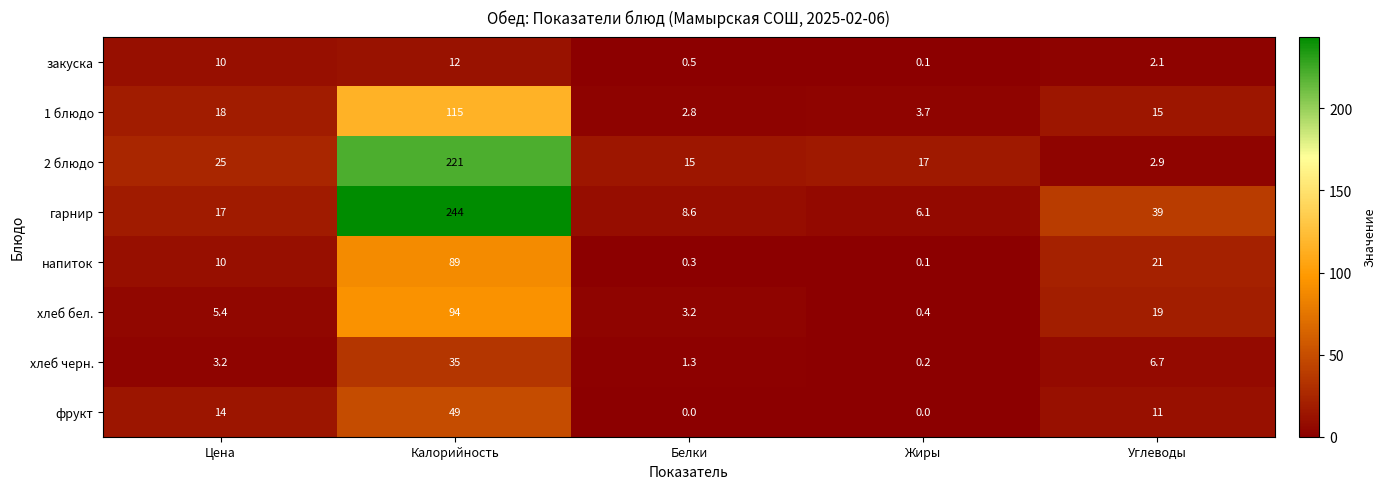

The гарнир series shows 6.1 at Жиры. True or false?

True